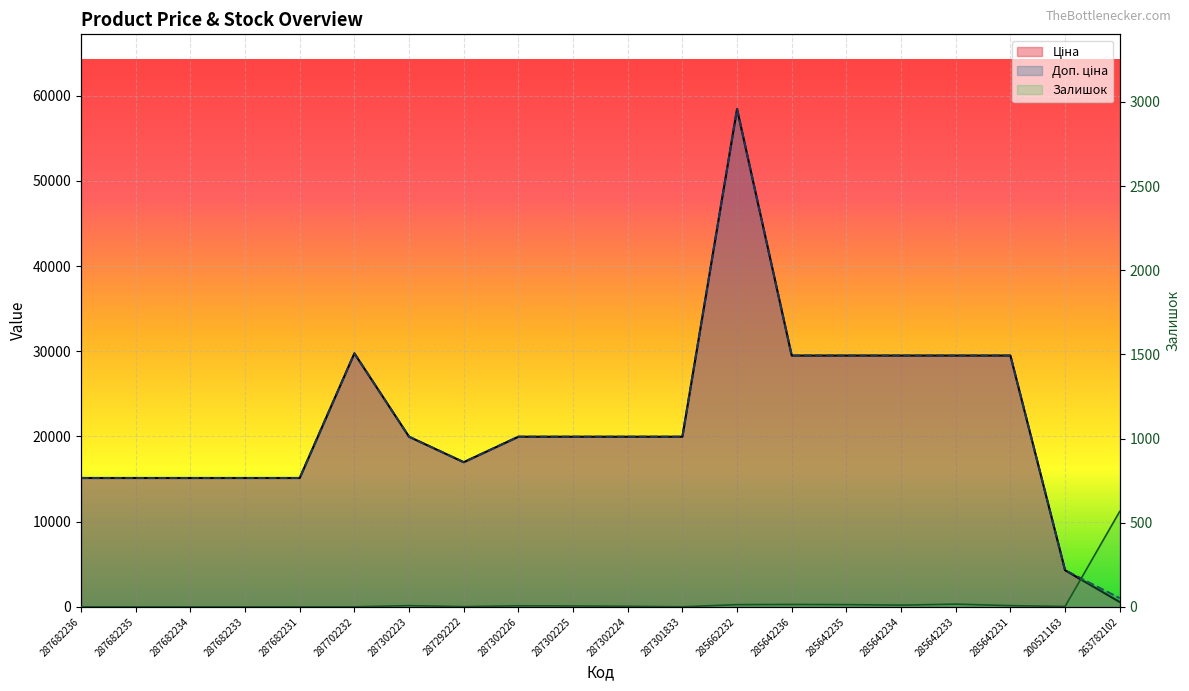

How many series are shown in this chart?

3